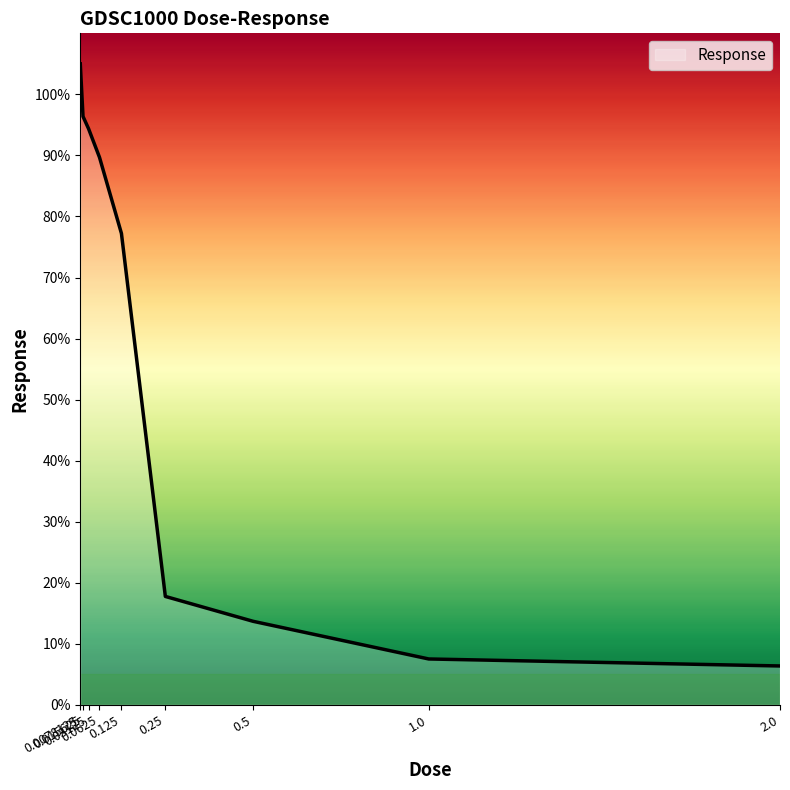

True or false: the data shows 105.0 at 0.0078125.

True